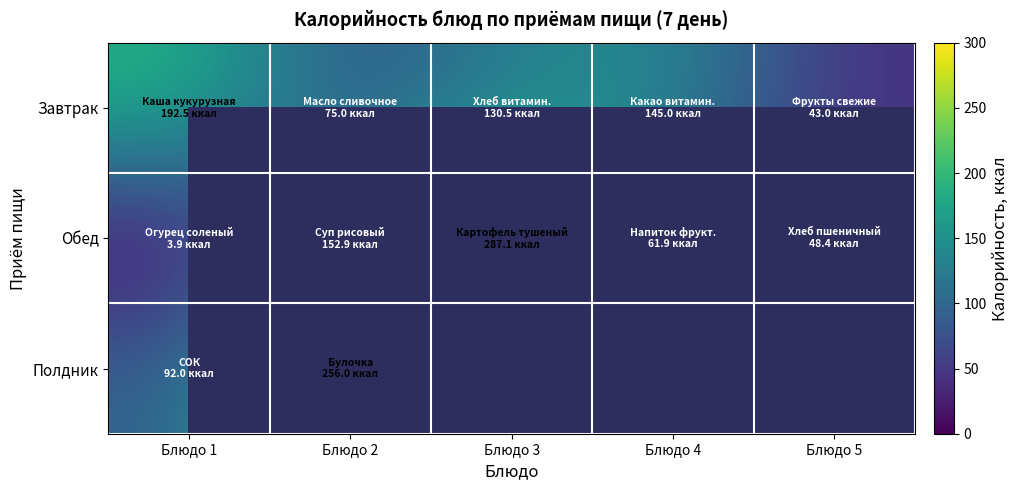

At which category is the sum across all series the highest?

Блюдо 2